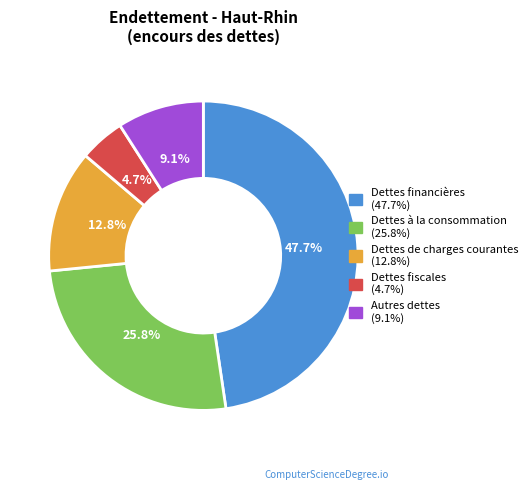

Is there any slice that represents more than half of the pie?

No